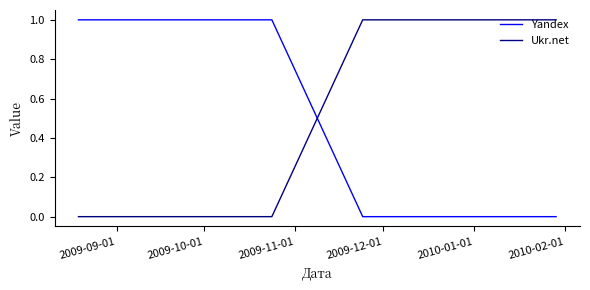

True or false: Ukr.net has more than 2 interior local peaks.

False